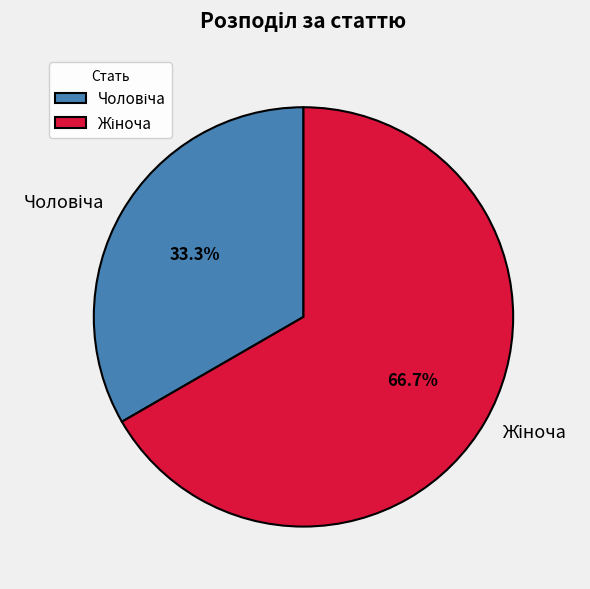

What is the smallest slice in the pie chart?

Чоловіча